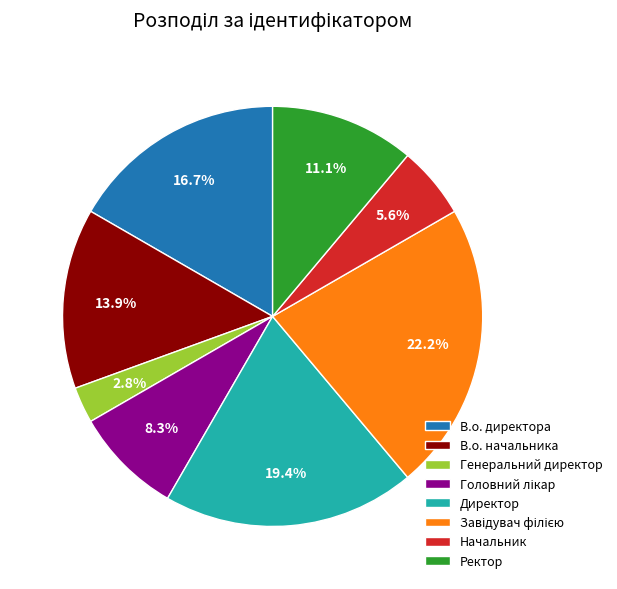

How many segments does this pie chart have?

8